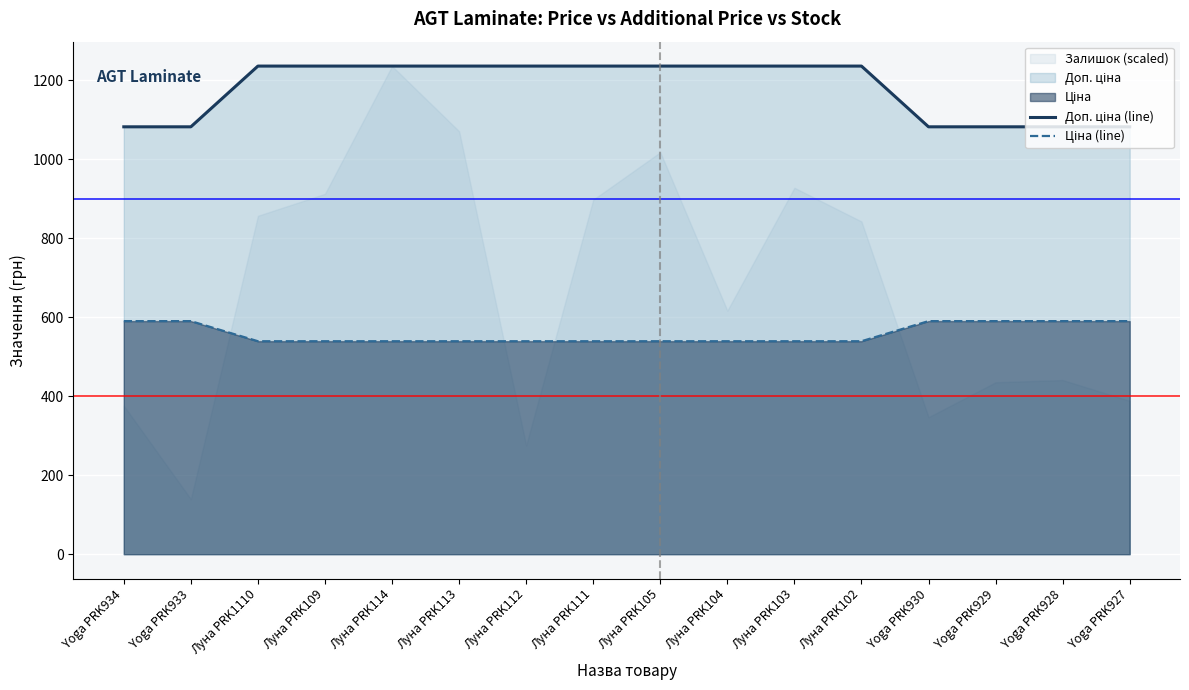

What is the sum of the Ціна (line) values at Луна PRK111 and Yoga PRK928?

1128.9